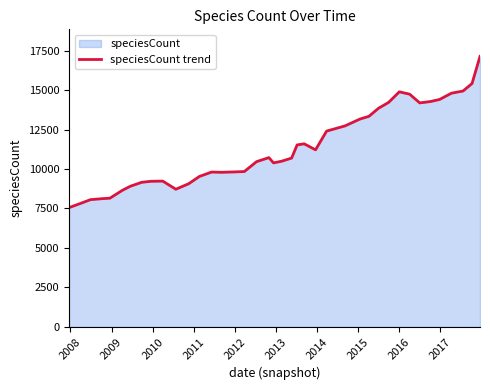

What is the difference between the maximum and minimum values?

9581